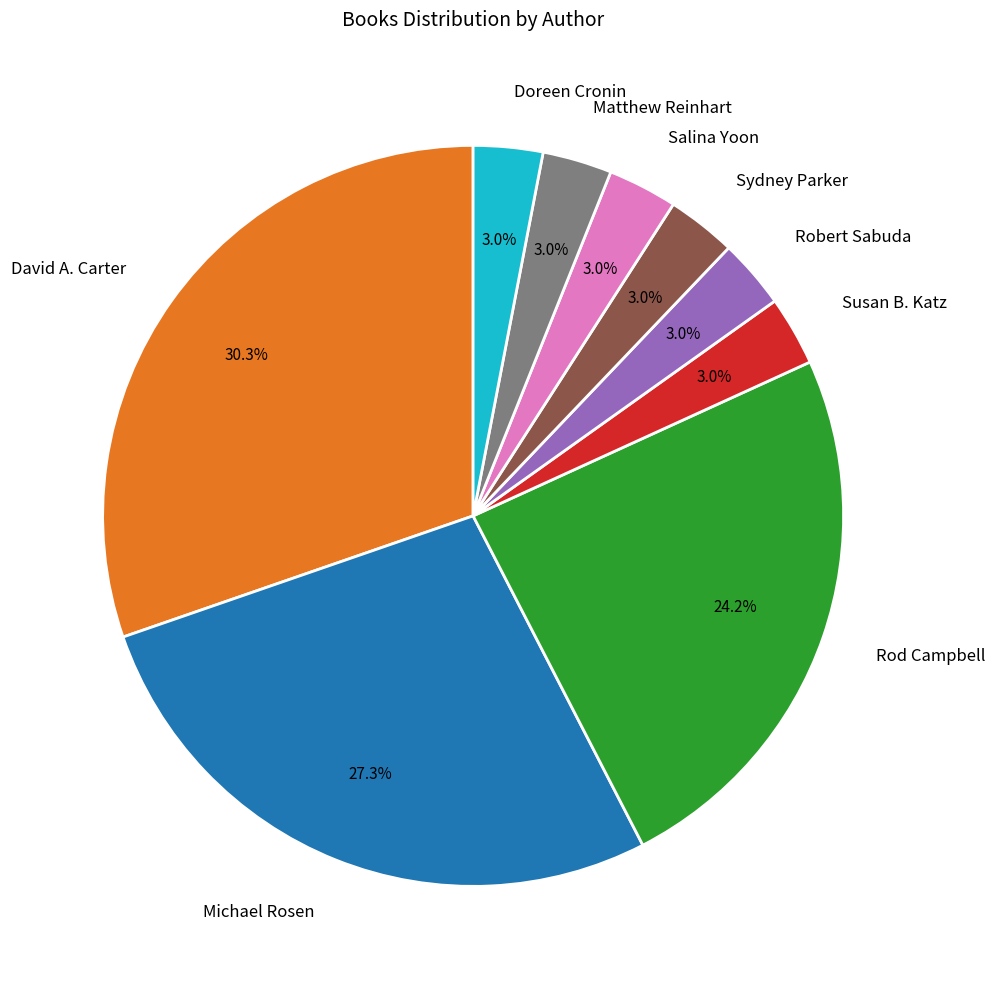

Which has a higher value, Michael Rosen or Susan B. Katz?

Michael Rosen